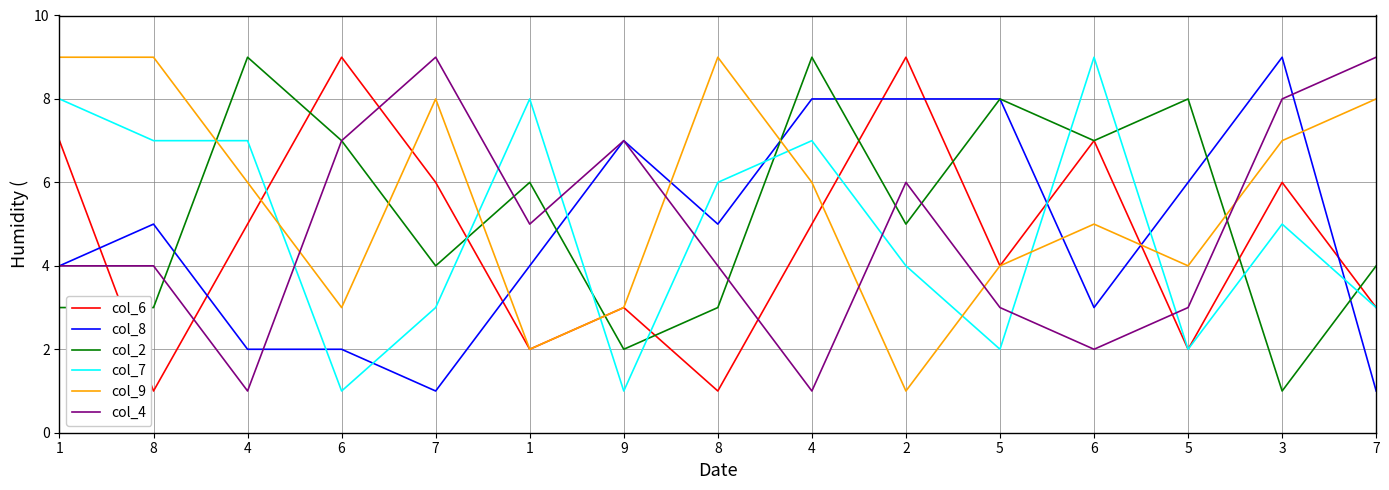

At which label does col_2 reach its minimum?

3